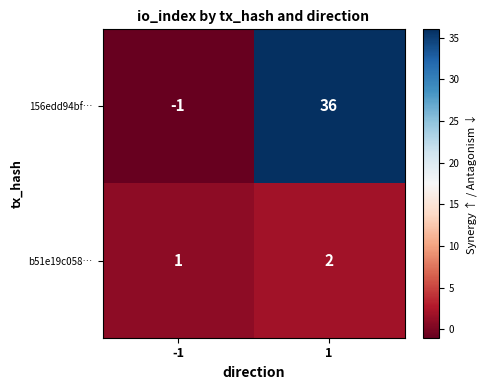

List the series in order of their peak value, highest first.

156edd94bf…, b51e19c058…